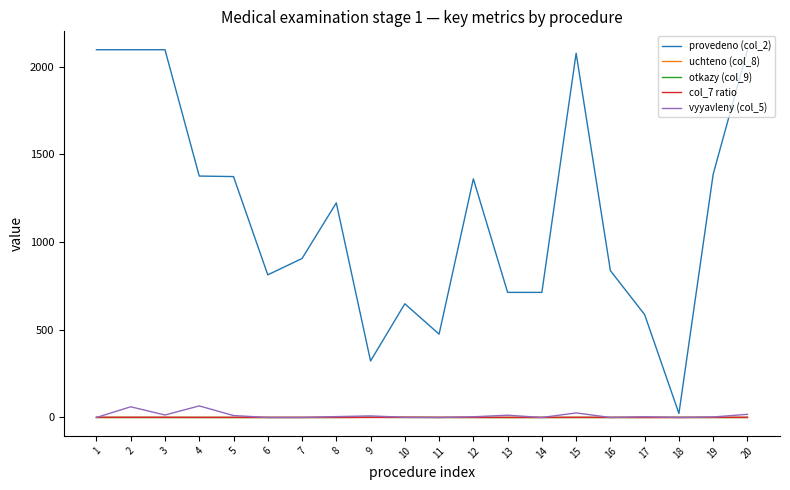

Which series has the largest total across all categories?

provedeno (col_2)